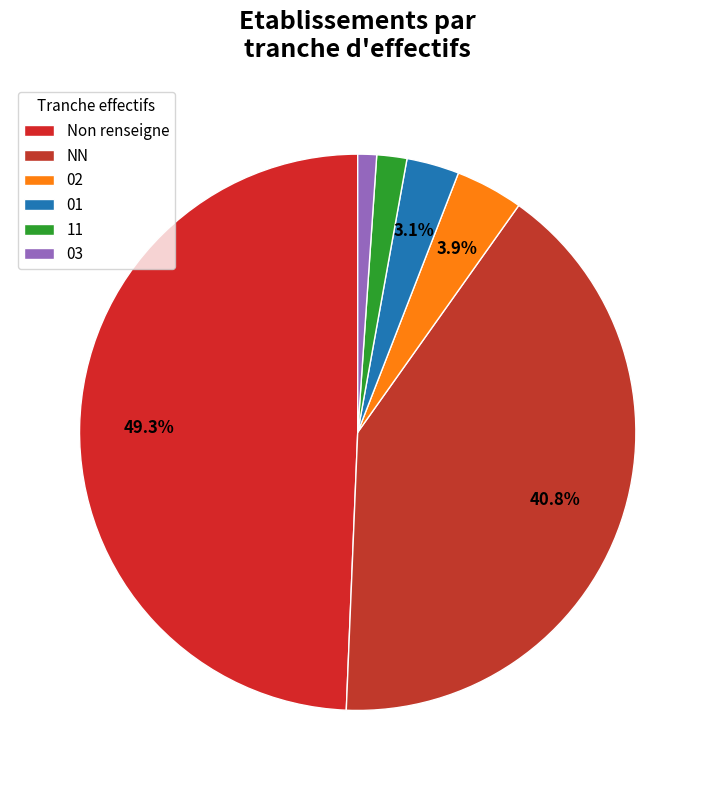

Is it true that 02 is 4% of the pie?

True